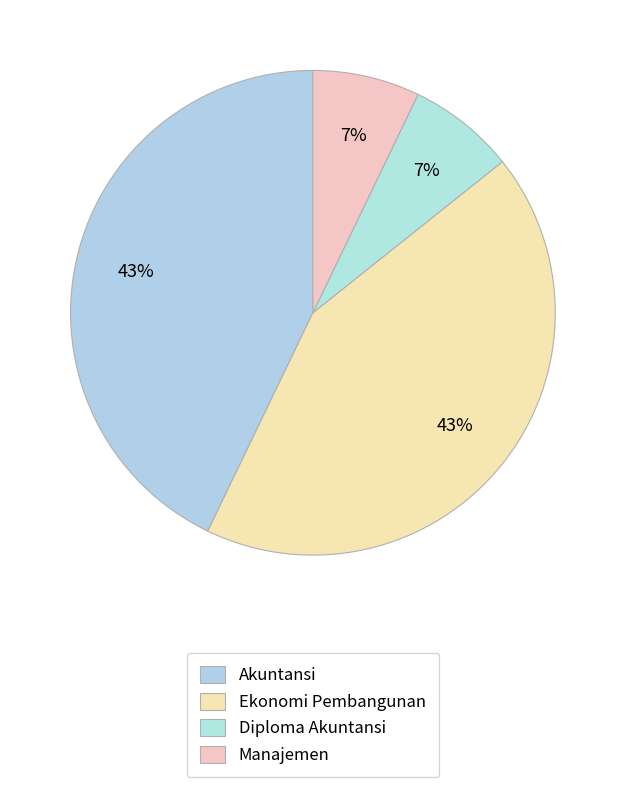

Rank the categories by value from highest to lowest.

Akuntansi, Ekonomi Pembangunan, Diploma Akuntansi, Manajemen